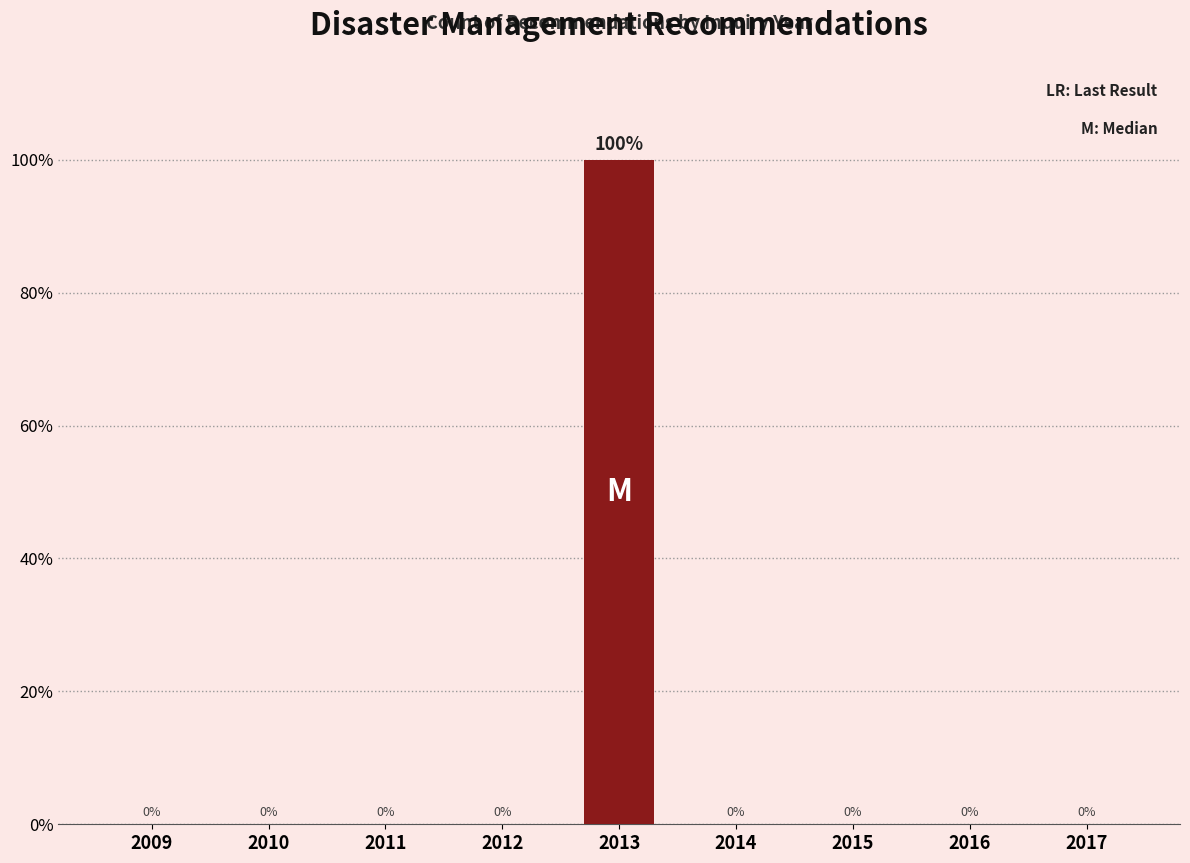

Reading left to right, transcribe all the data shown in this chart.

2009=0	2010=0	2011=0	2012=0	2013=100	2014=0	2015=0	2016=0	2017=0